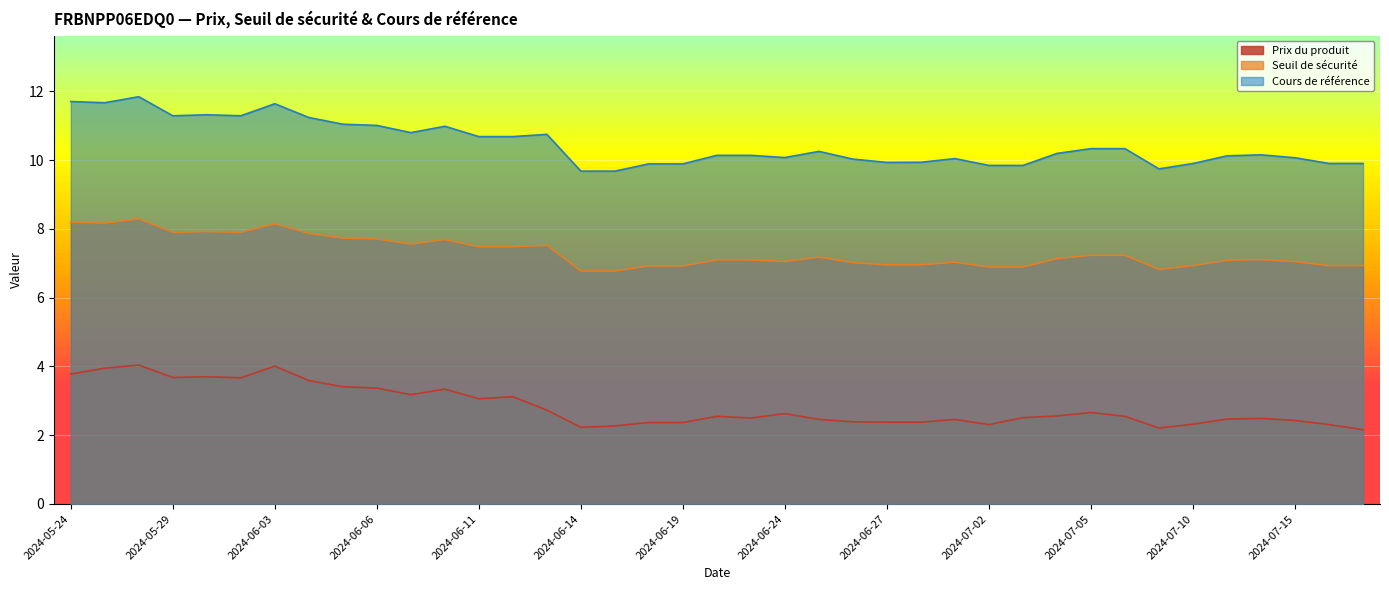

The Prix du produit series shows 5.4 at 2024-05-29. True or false?

False